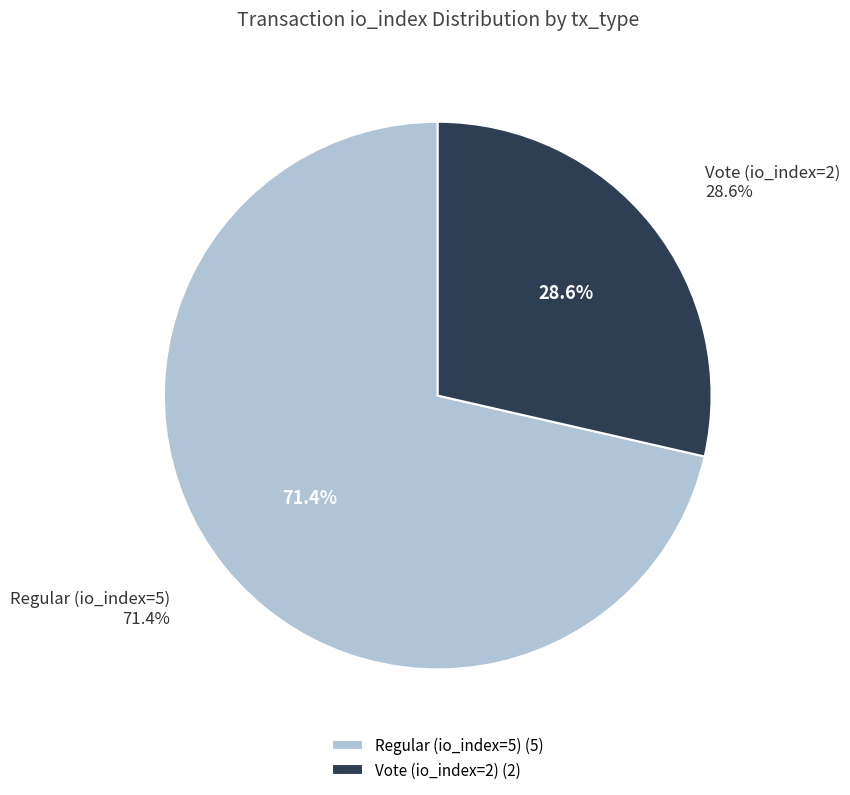

Combined, what portion of the pie is Regular (io_index=5) and Vote (io_index=2)?

100.0%